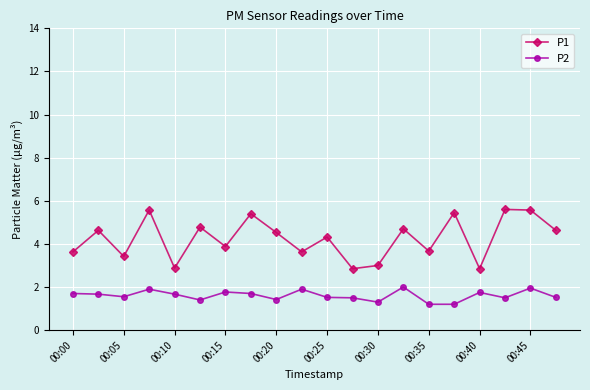

What is the value of the P1 point at the 16th from the left?

5.5